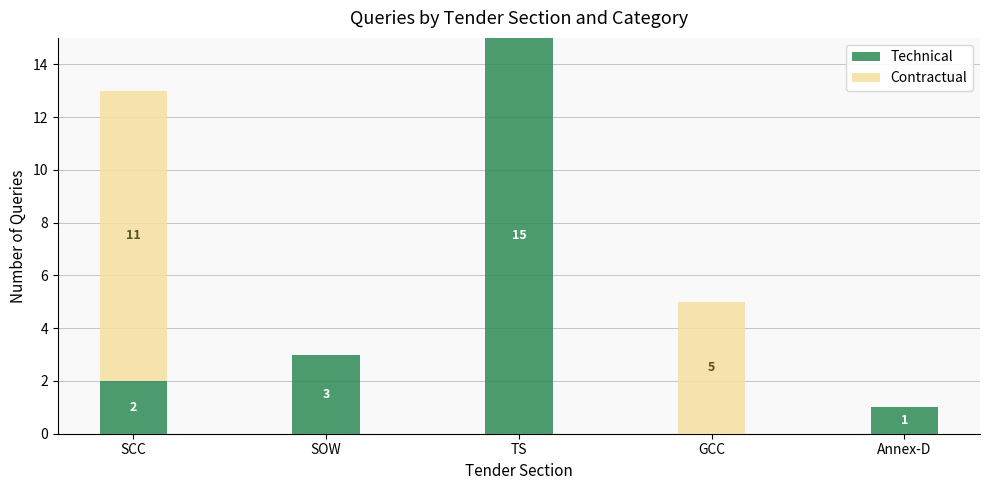

What is the average value of the Technical series?

4